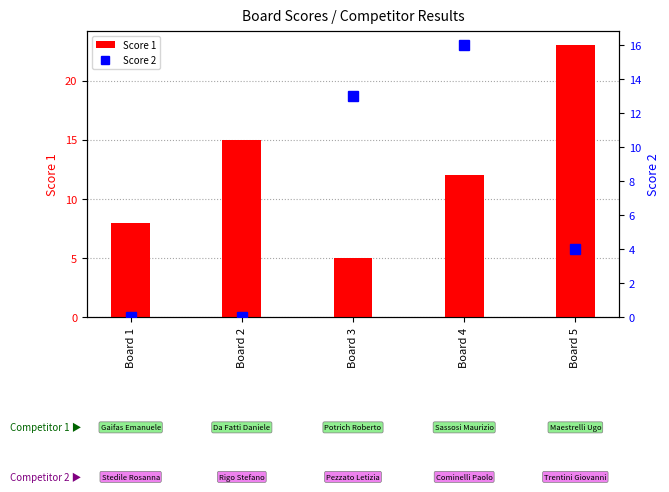

How many categories are shown in the chart?

5